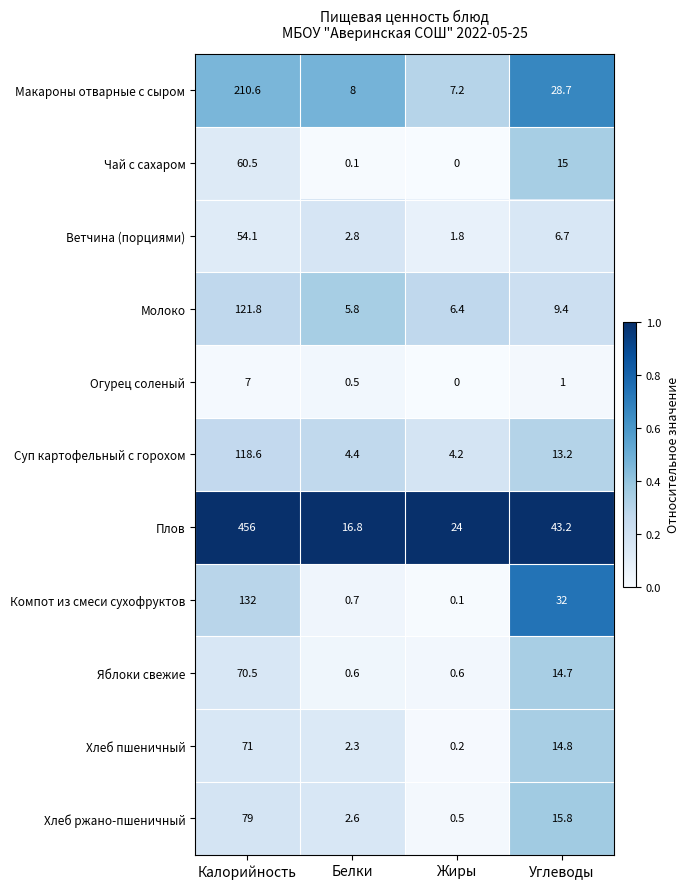

Which series has the largest range (max minus min)?

Плов